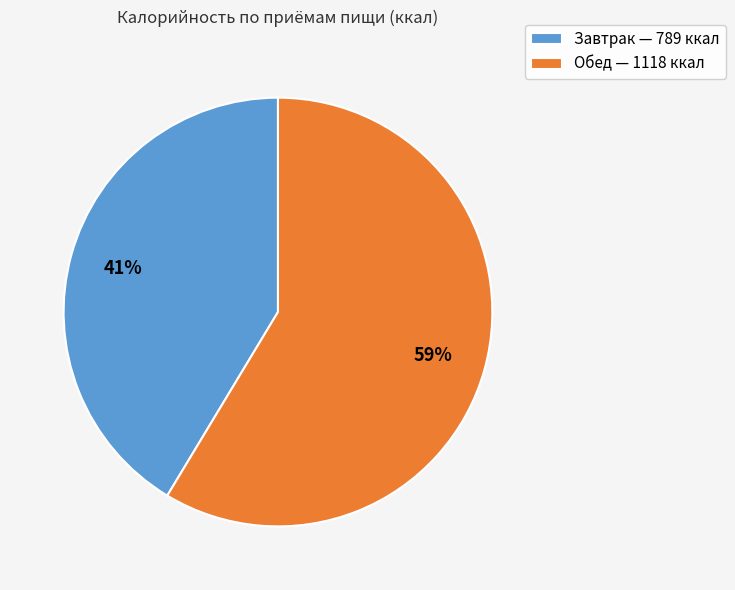

Which slice represents more than half of the pie?

Обед